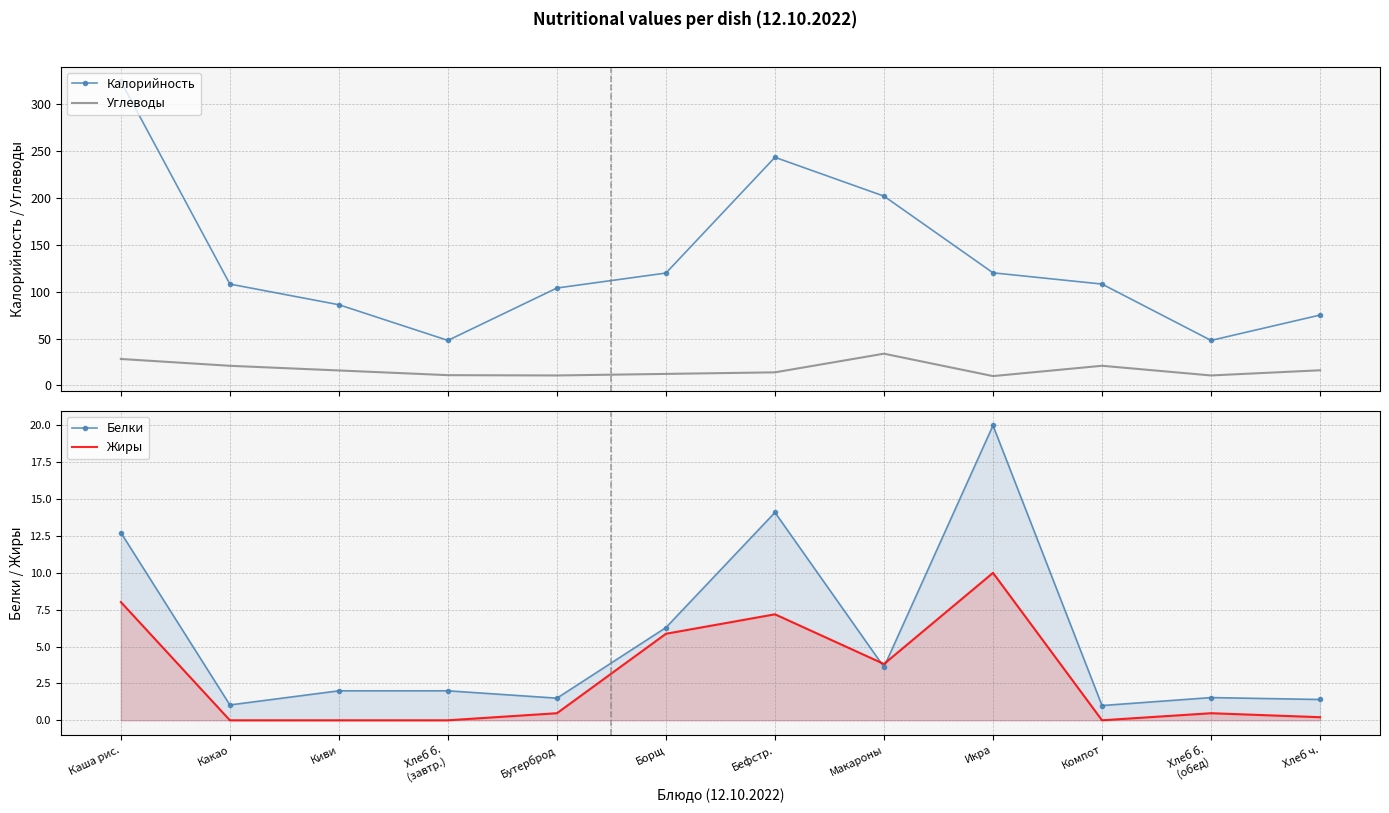

Where is Белки nearest to the value 10?

Каша рис.